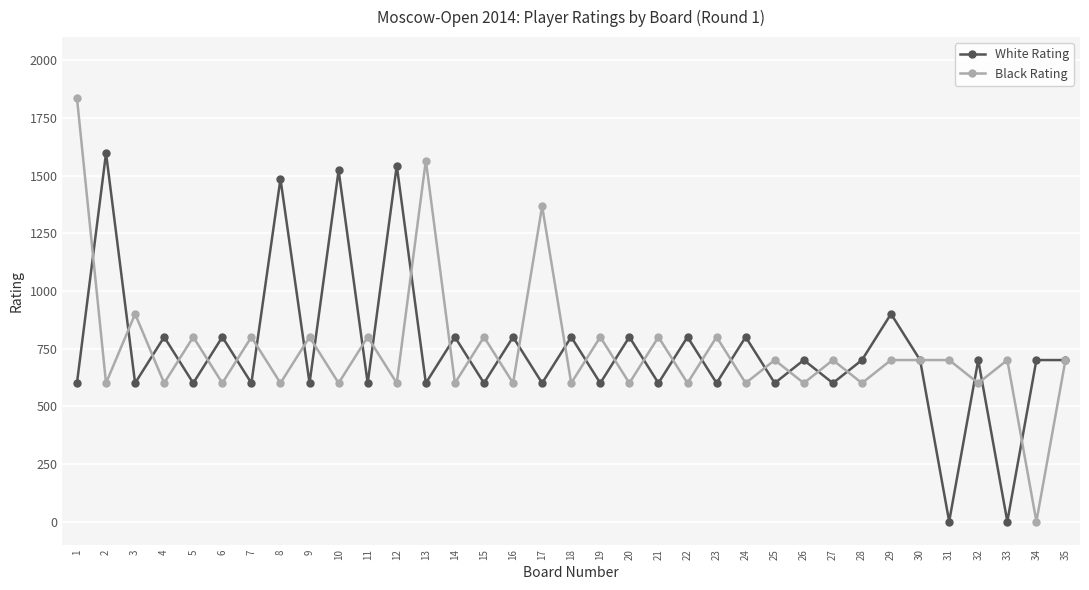

Does the chart have visible grid lines?

Yes